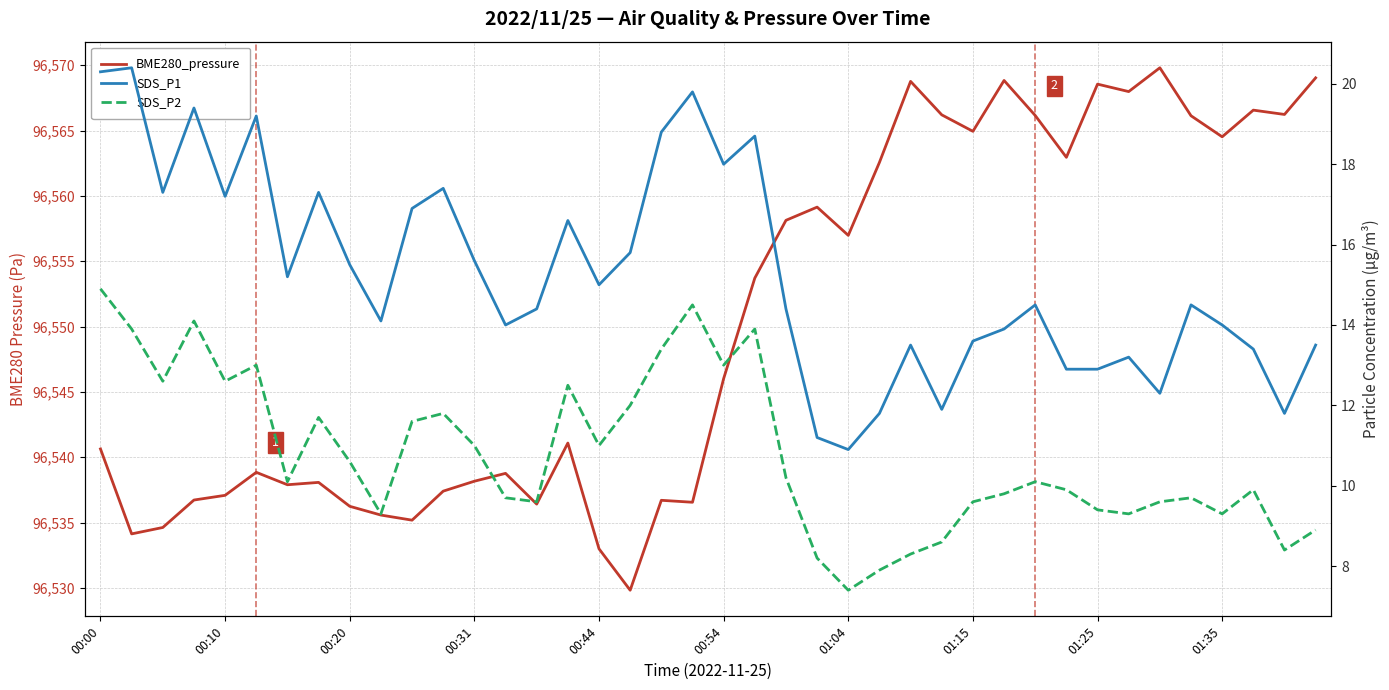

What are all the series names shown in the legend?

BME280_pressure, SDS_P1, SDS_P2